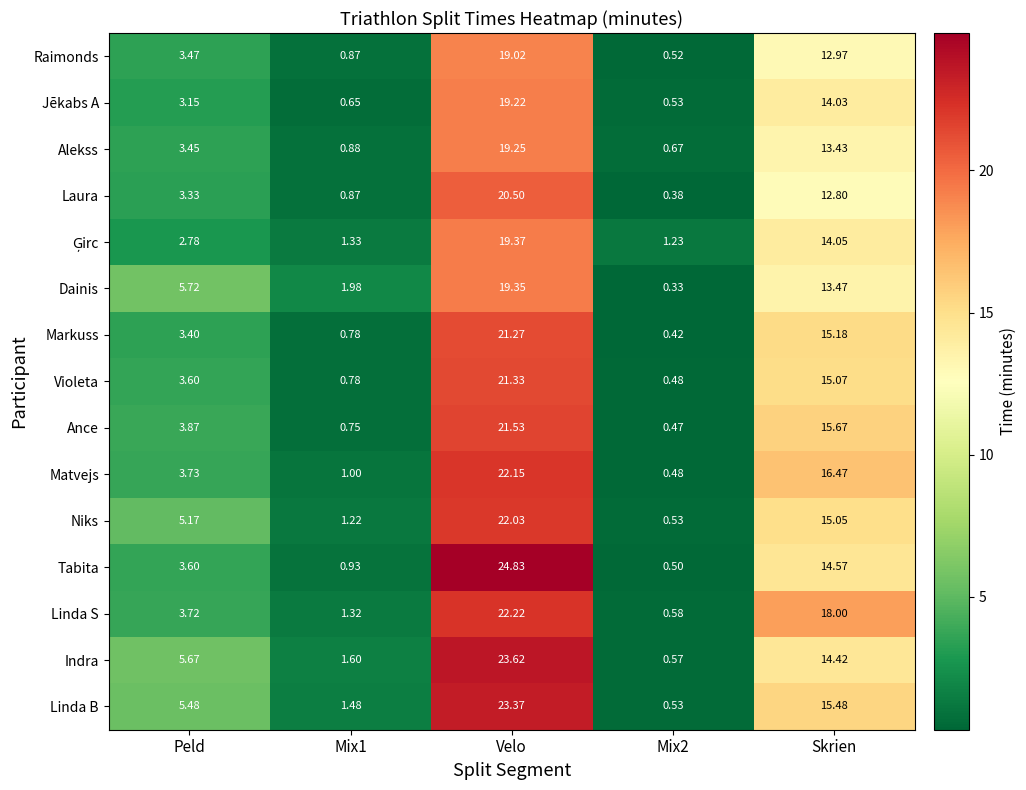

What is the greatest value displayed?

24.8